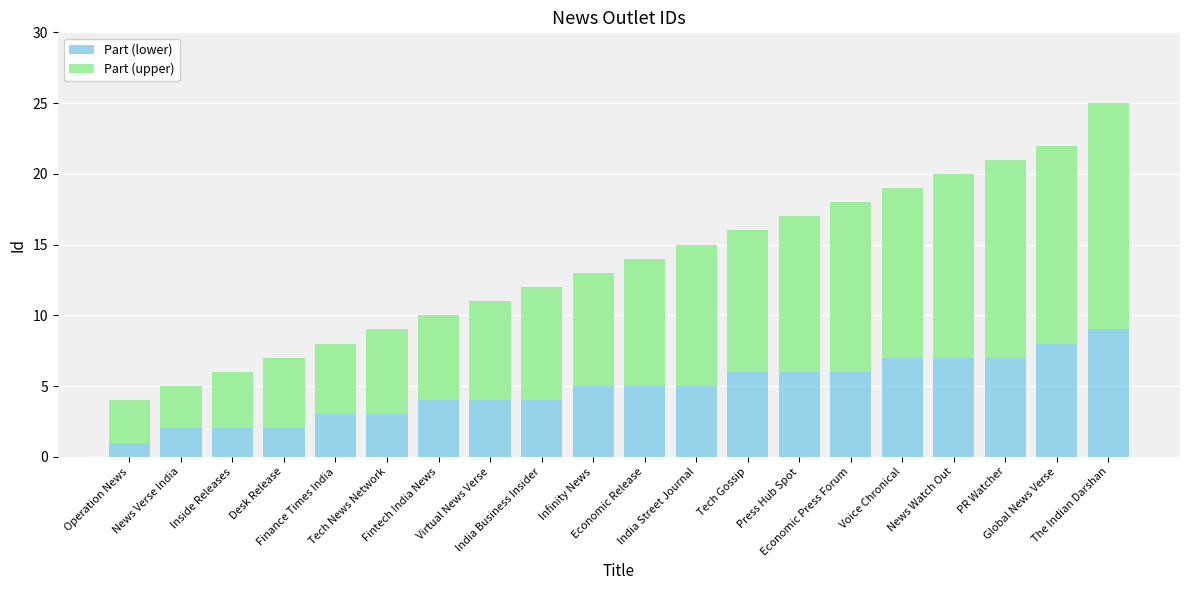

What is the average value of the Part (lower) series?

5